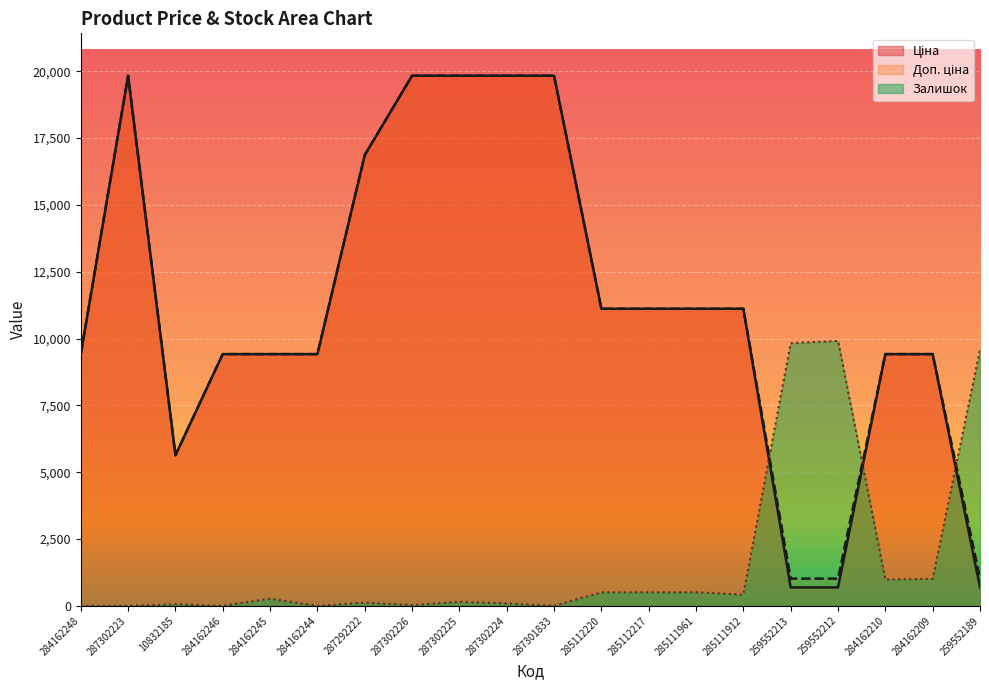

Is the value of Доп. ціна at 284162210 greater than the value of Ціна at 287292222?

No